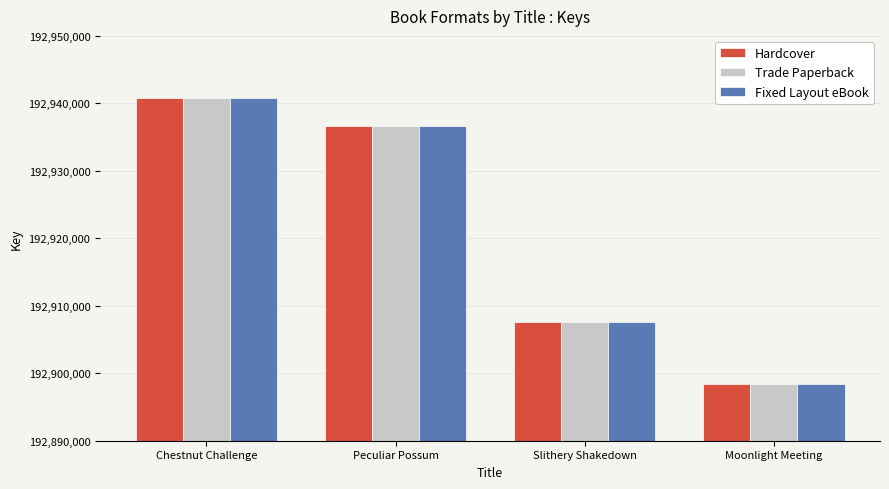

What is the sum of the Fixed Layout eBook values at Chestnut Challenge and Peculiar Possum?

385877426